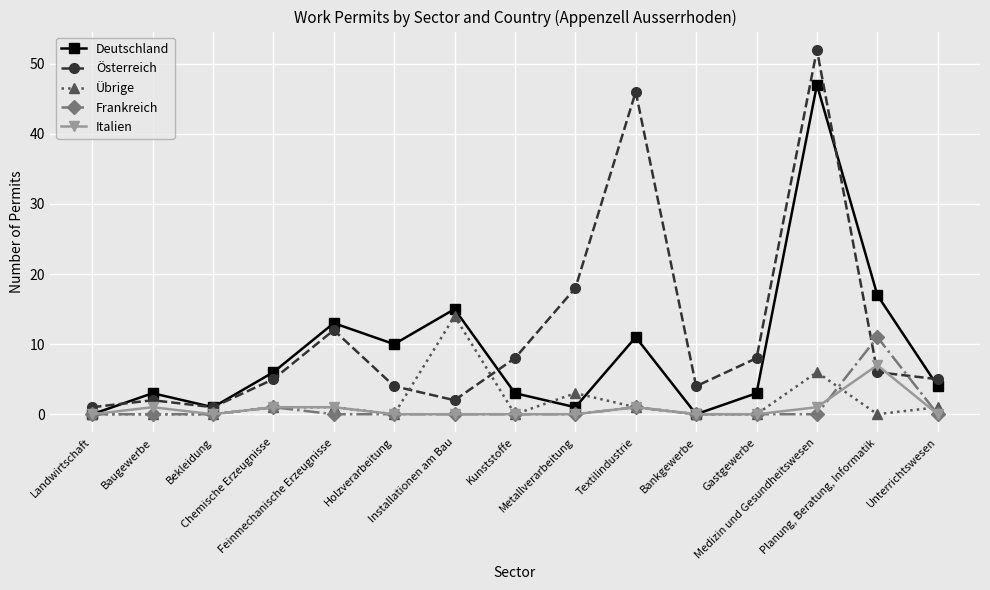

In Deutschland, how many points are higher than both neighbors (excluding endpoints)?

5